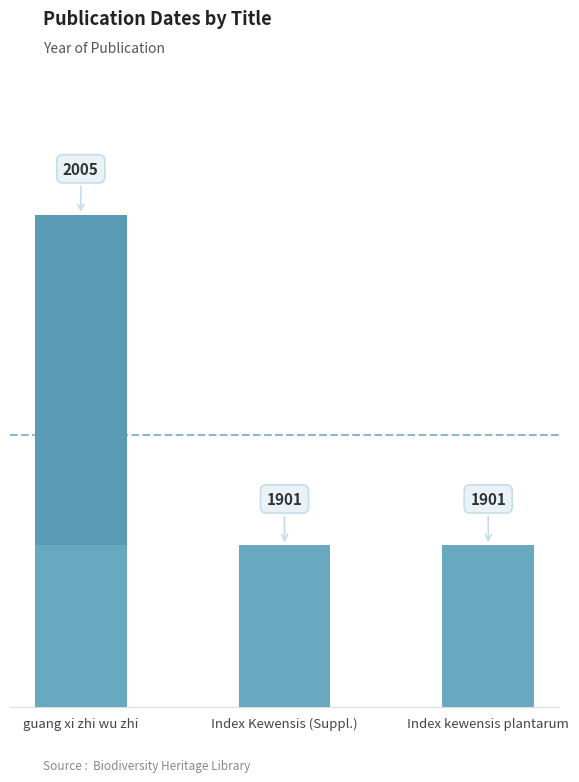

What is the label of the 1st bar from the right?

Index kewensis plantarum